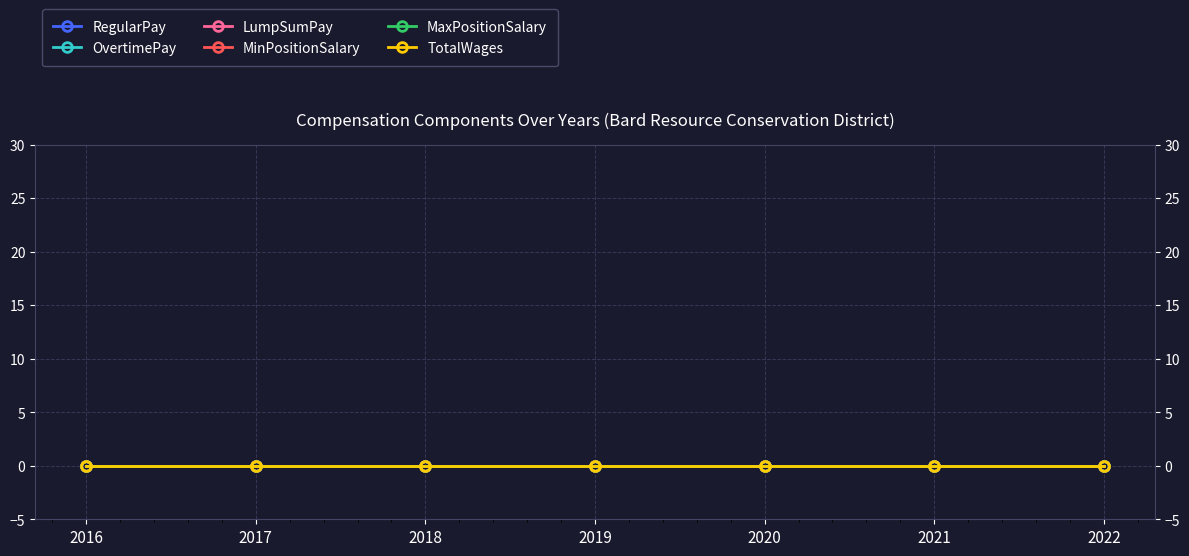

True or false: LumpSumPay has more than 1 points higher than both neighbors.

False